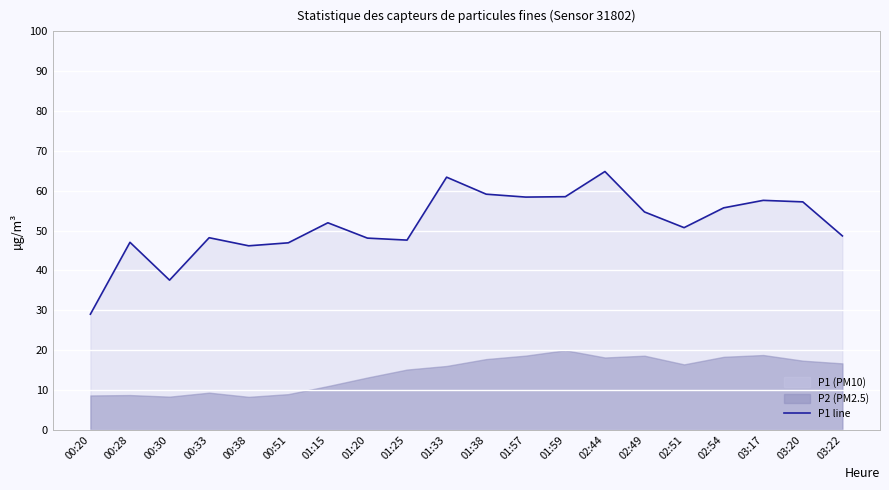

Which category has the highest value across all series?

02:44